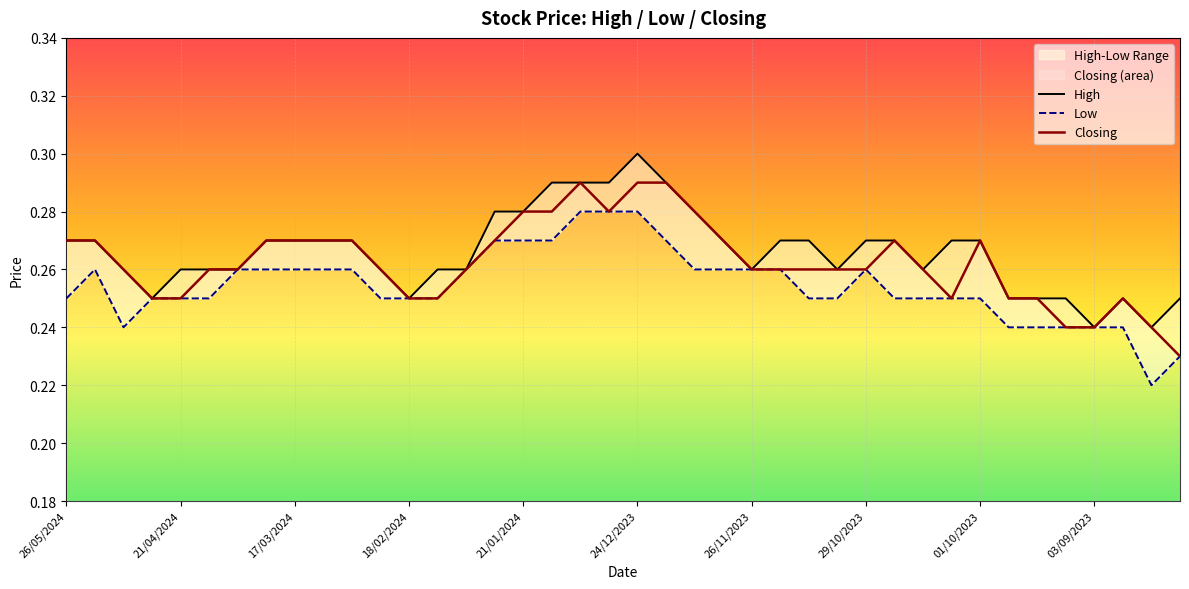

What is the total value across all series at 18/02/2024?

0.8